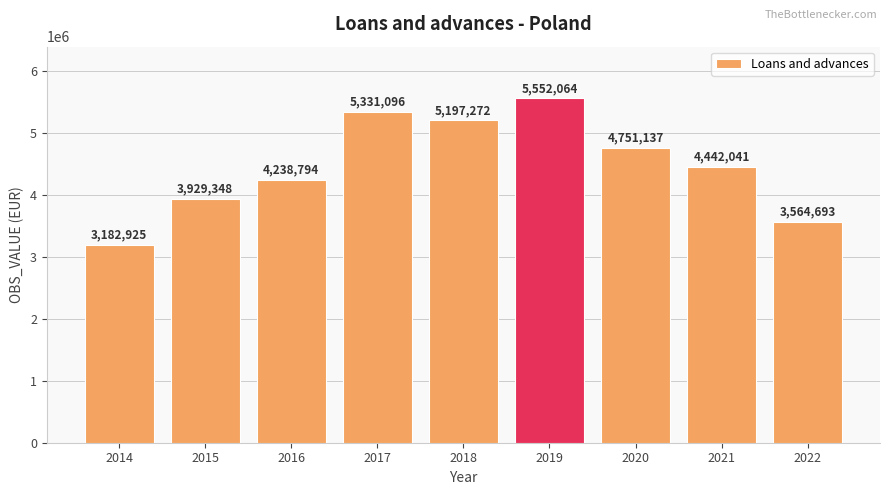

Which has a higher value, 2021 or 2016?

2021